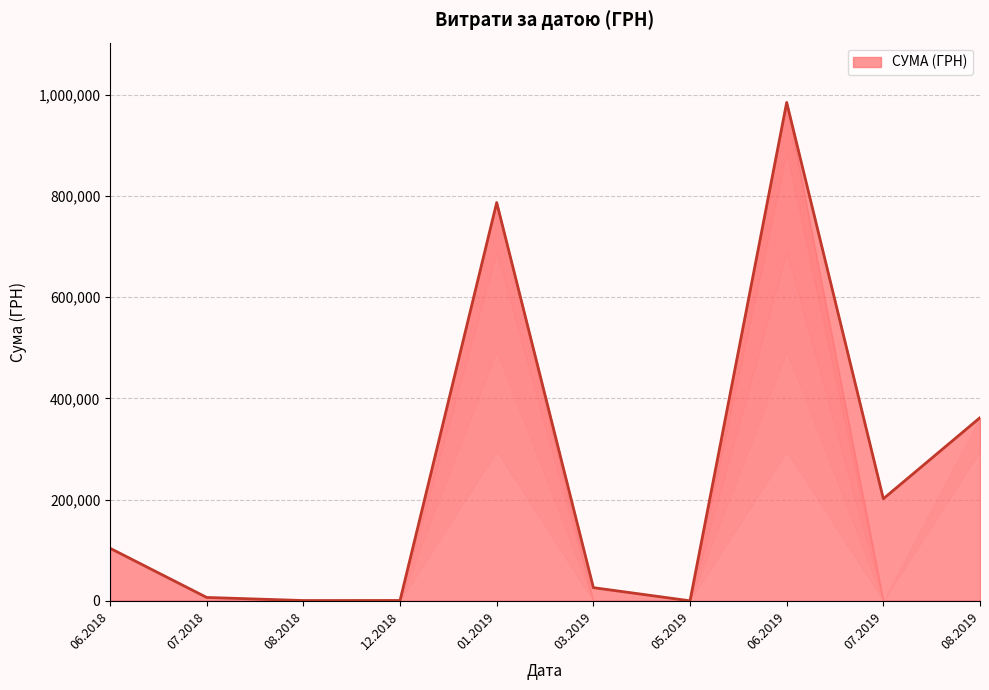

Is it true that the value at 08.2019 is 474384.4?

False